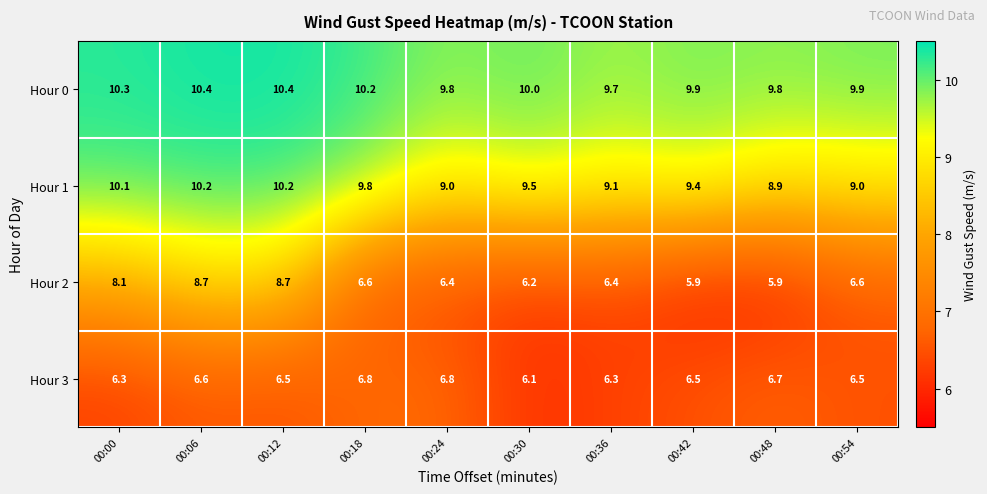

Rank the series by their maximum value, from lowest to highest.

Hour 3, Hour 2, Hour 1, Hour 0